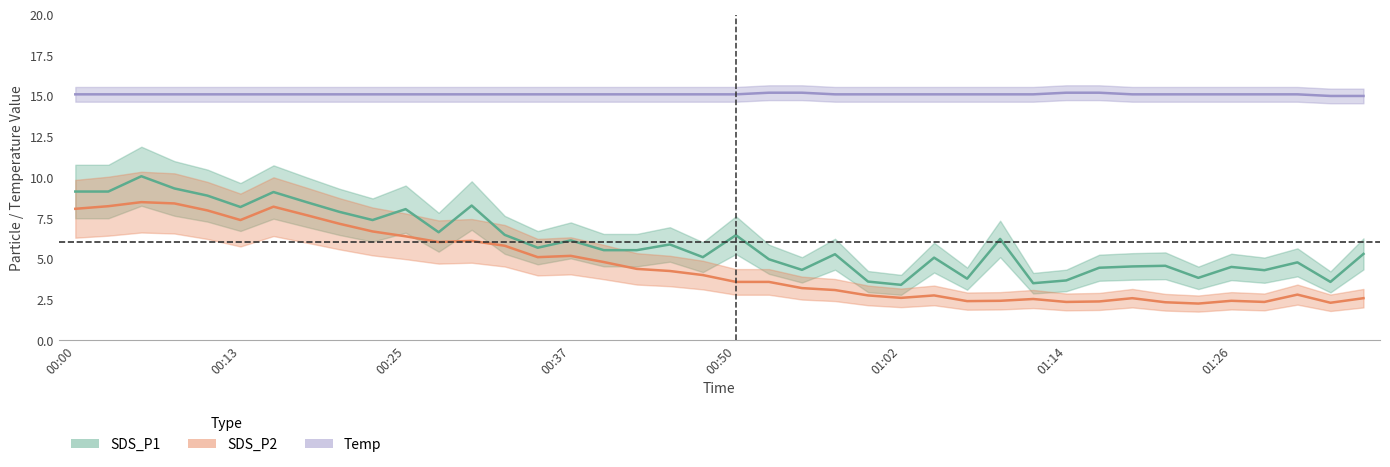

Rank the series by their maximum value, from highest to lowest.

Temp_center, SDS_P1_center, SDS_P2_center